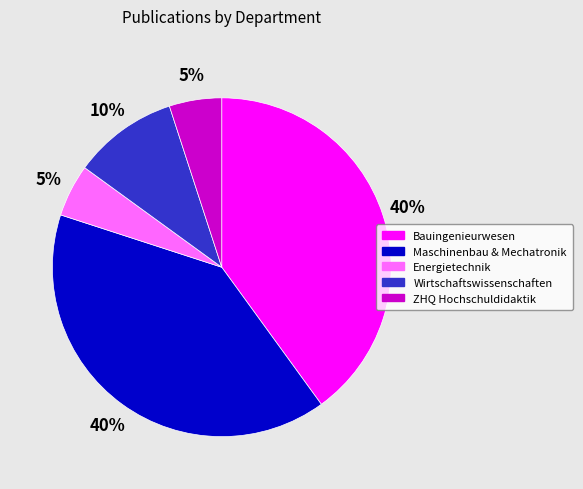

How many slices are in this pie chart?

5